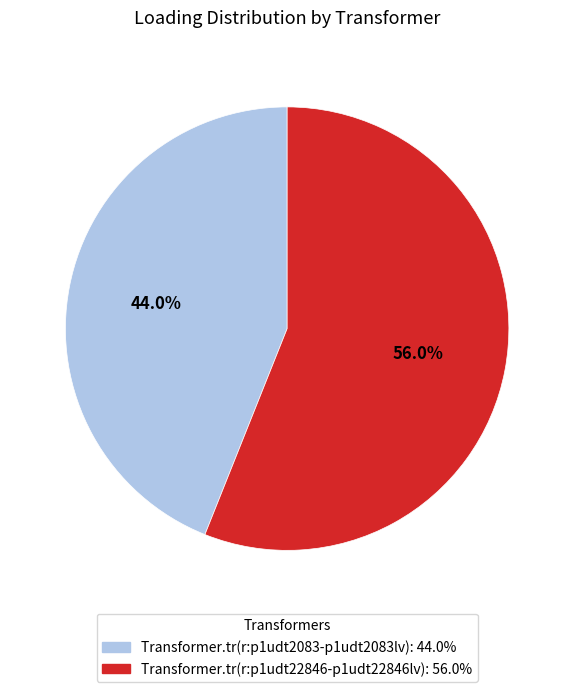

How many slices are in this pie chart?

2